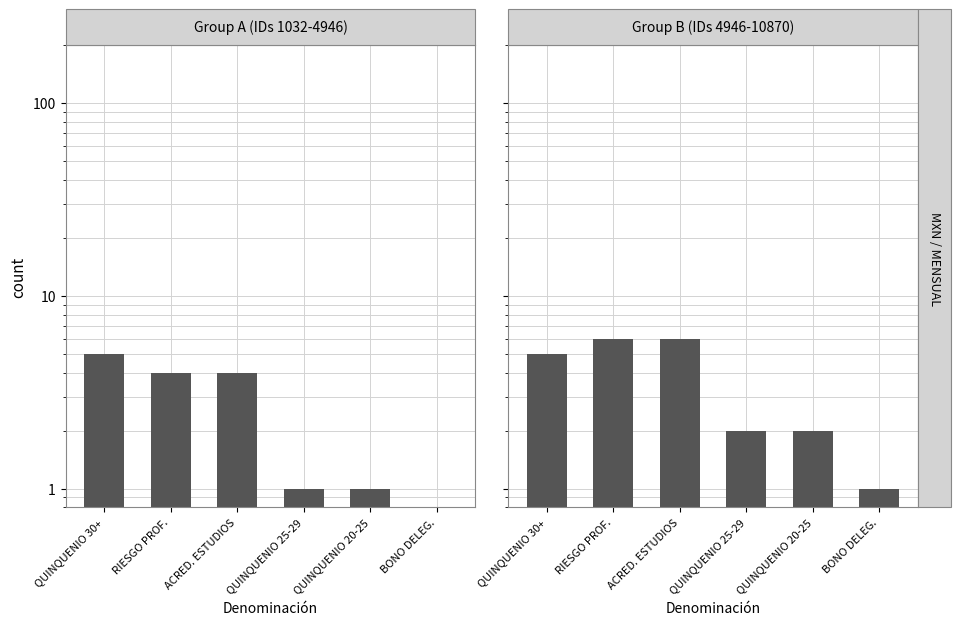

List the labels in order of Group A (IDs 1032-4946) value, largest first.

QUINQUENIO 30+, RIESGO PROF., ACRED. ESTUDIOS, QUINQUENIO 25-29, QUINQUENIO 20-25, BONO DELEG.